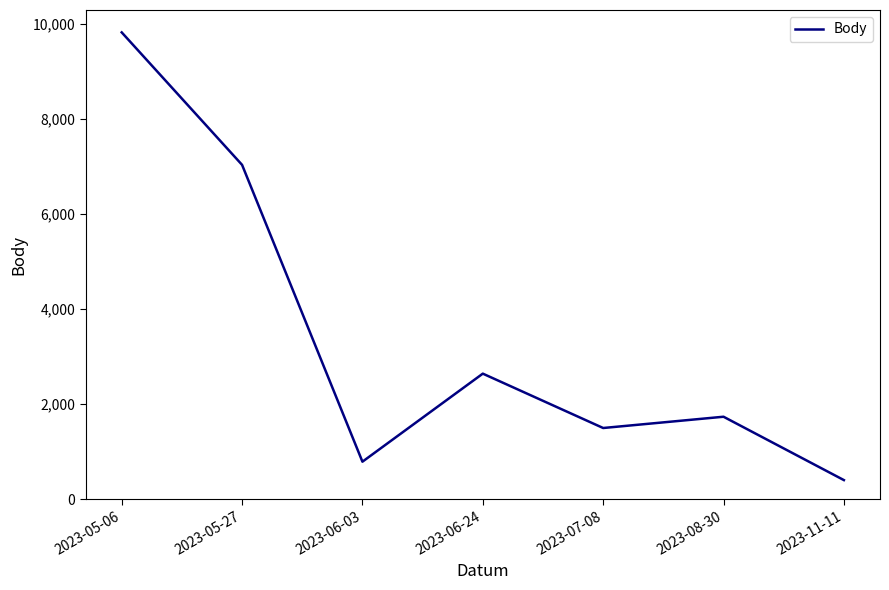

What position from the left is 2023-06-24?

4